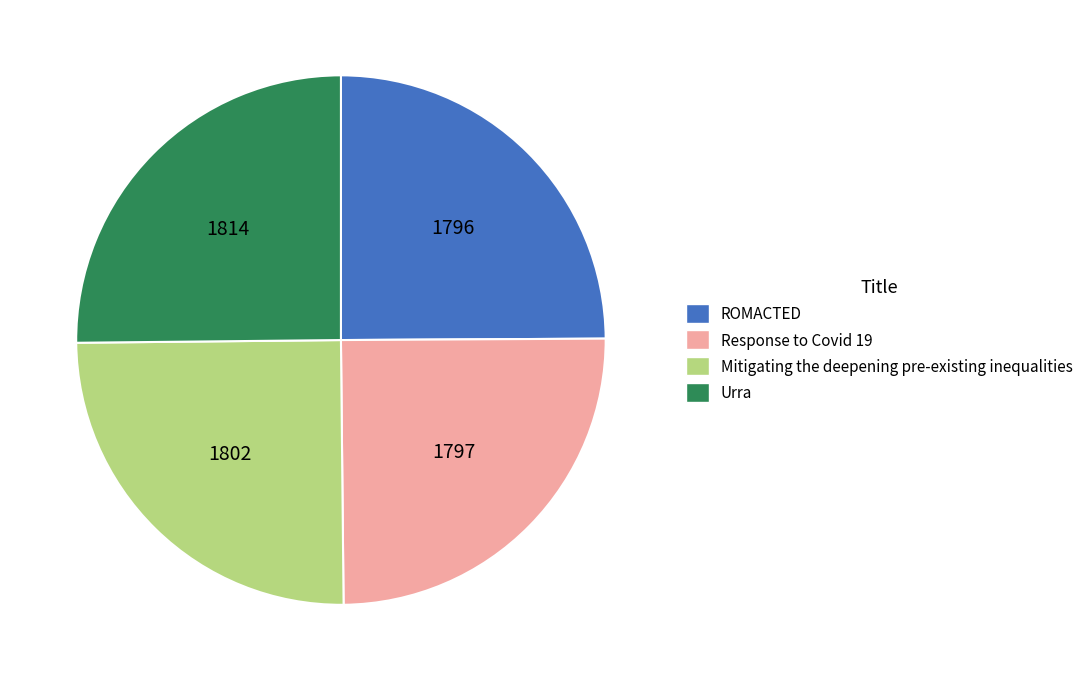

Is there any slice that represents more than half of the pie?

No